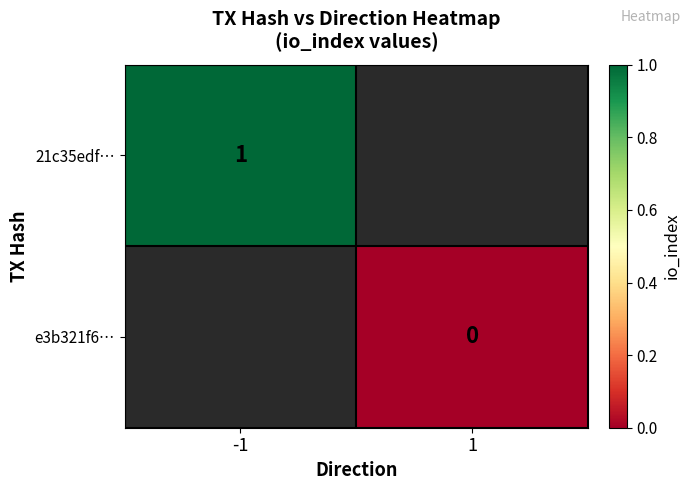

The 21c35edf… series shows 1 at -1. True or false?

True